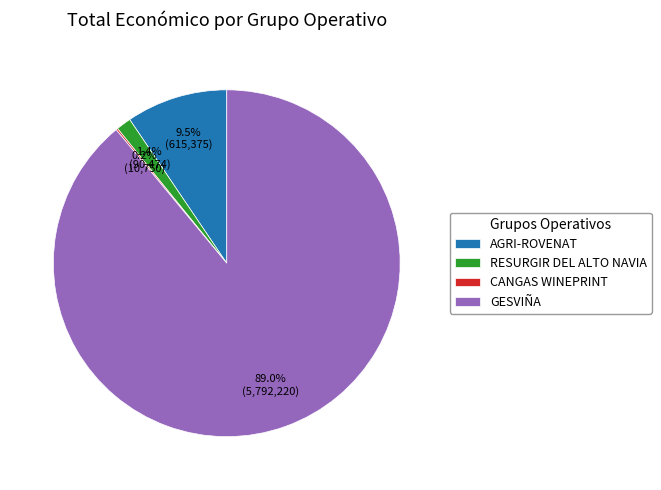

True or false: RESURGIR DEL ALTO NAVIA accounts for 6% of the total.

False